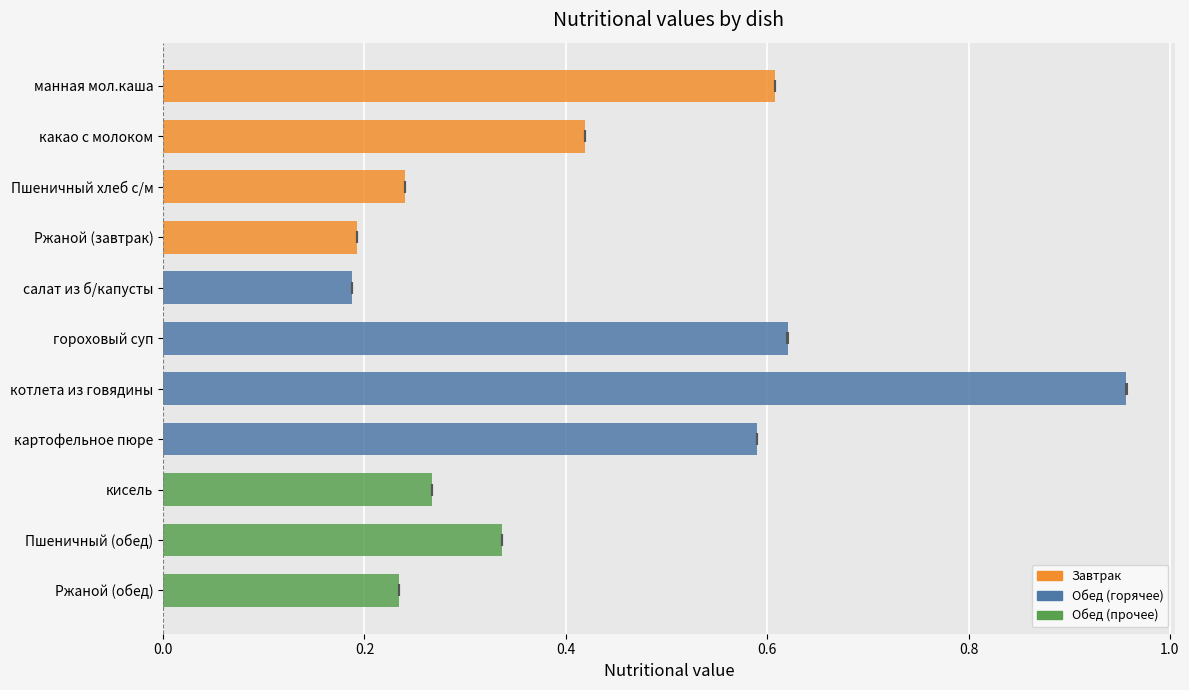

Are the bars grouped side by side (vs. stacked)?

No